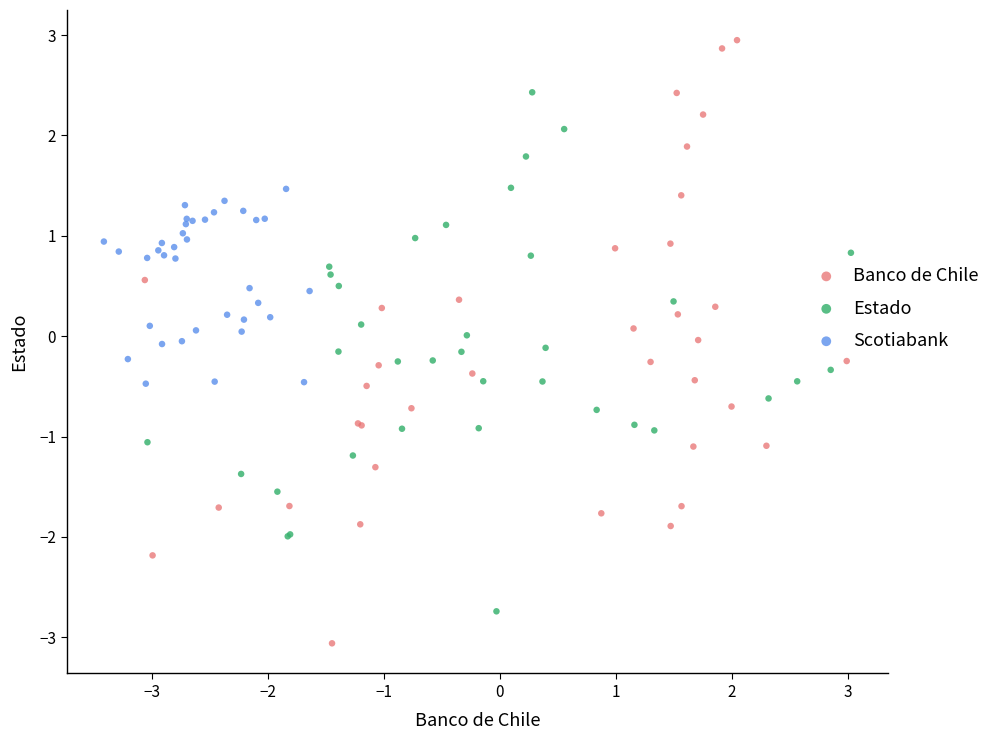

Which series has the widest spread of Y values?

Banco de Chile